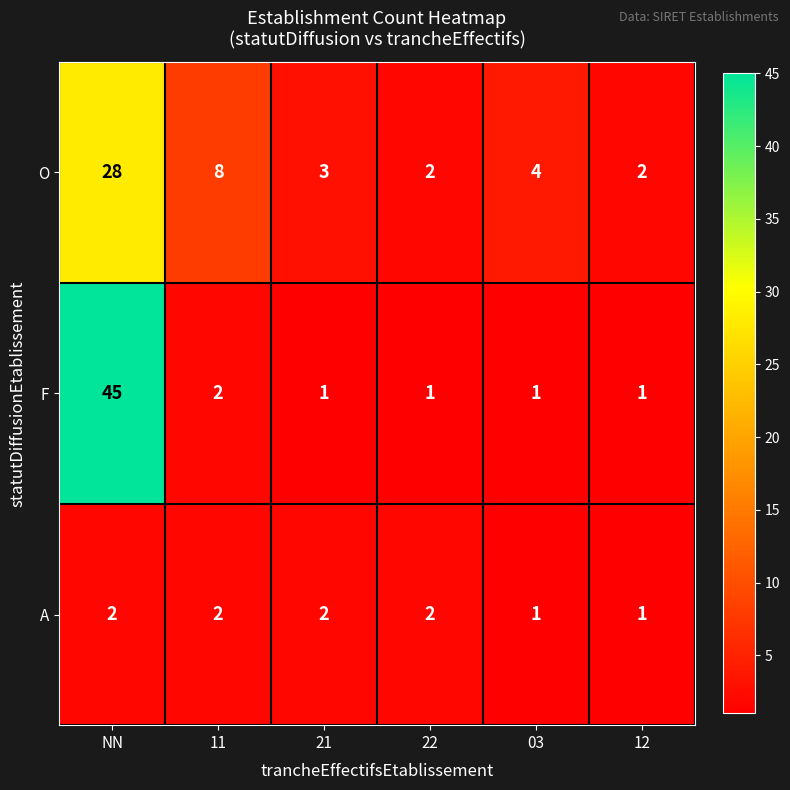

What is the spread (max minus min) of values at NN?

43